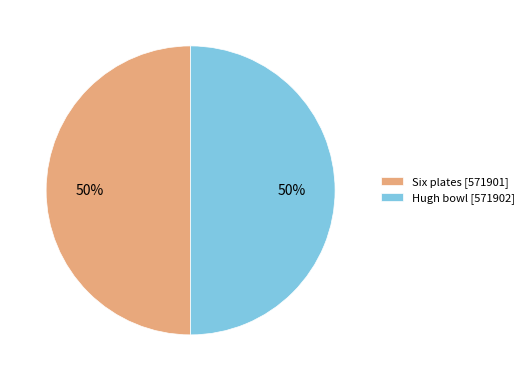

Is the sum of Six plates [571901] and Hugh bowl [571902] greater than half?

Yes